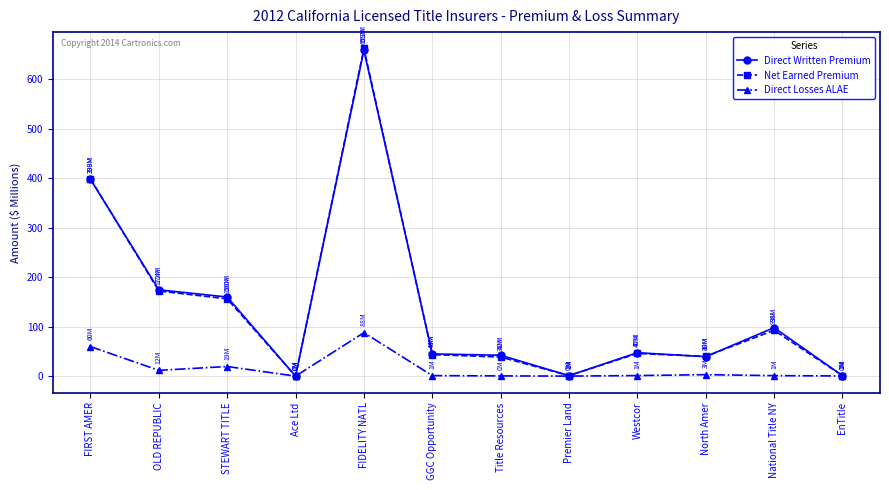

Where is the first local minimum for Direct Written Premium?

Ace Ltd